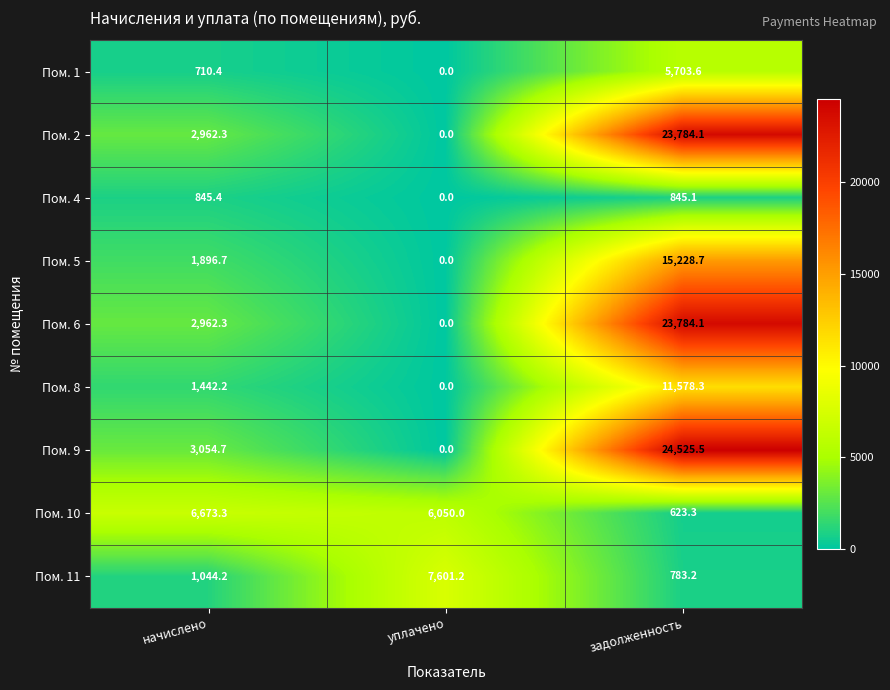

What is the difference between the Пом. 9 values at начислено and задолженность?

21470.8